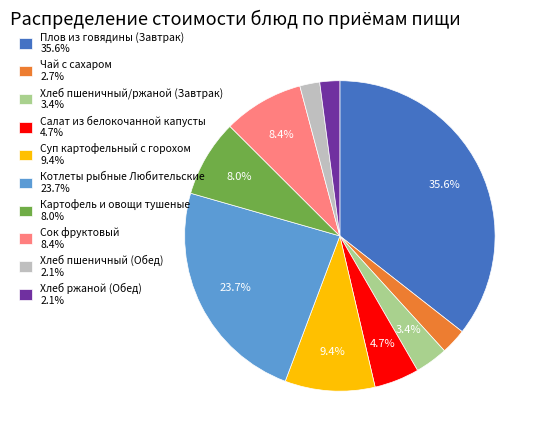

What percentage do Котлеты рыбные Любительские 23.7% and Сок фруктовый 8.4% together represent?

32.1%